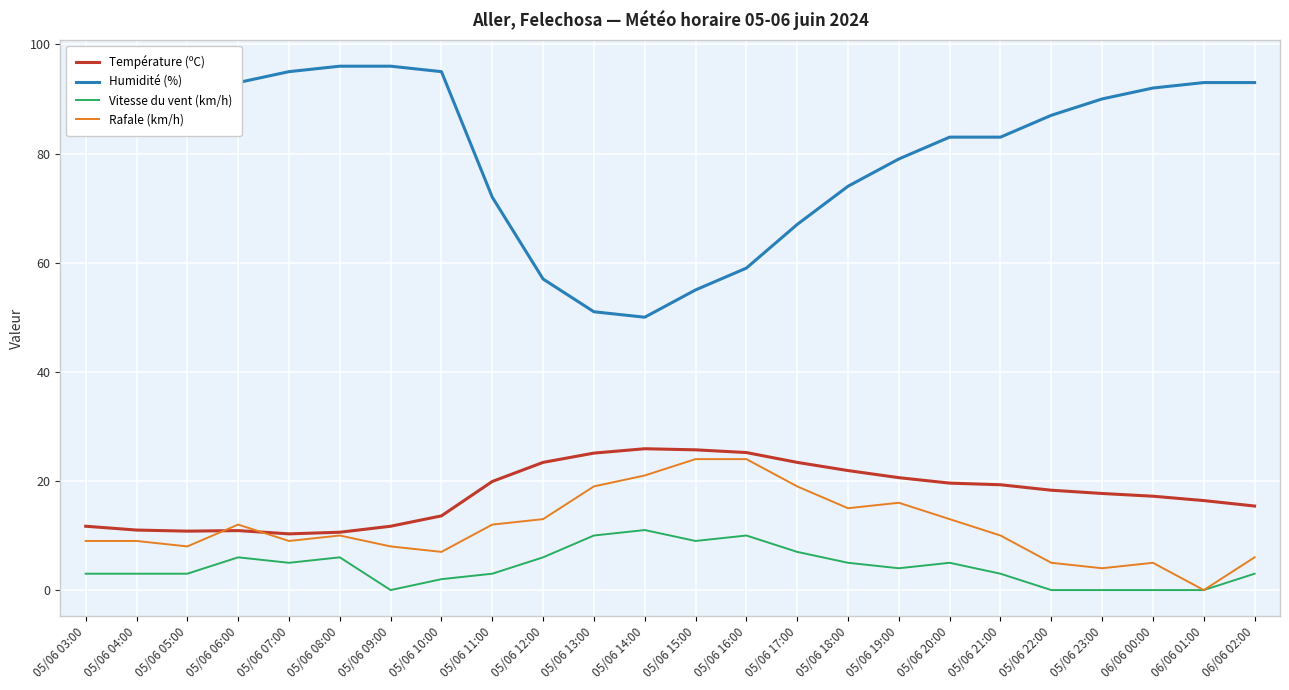

Count the number of data series in this chart.

4